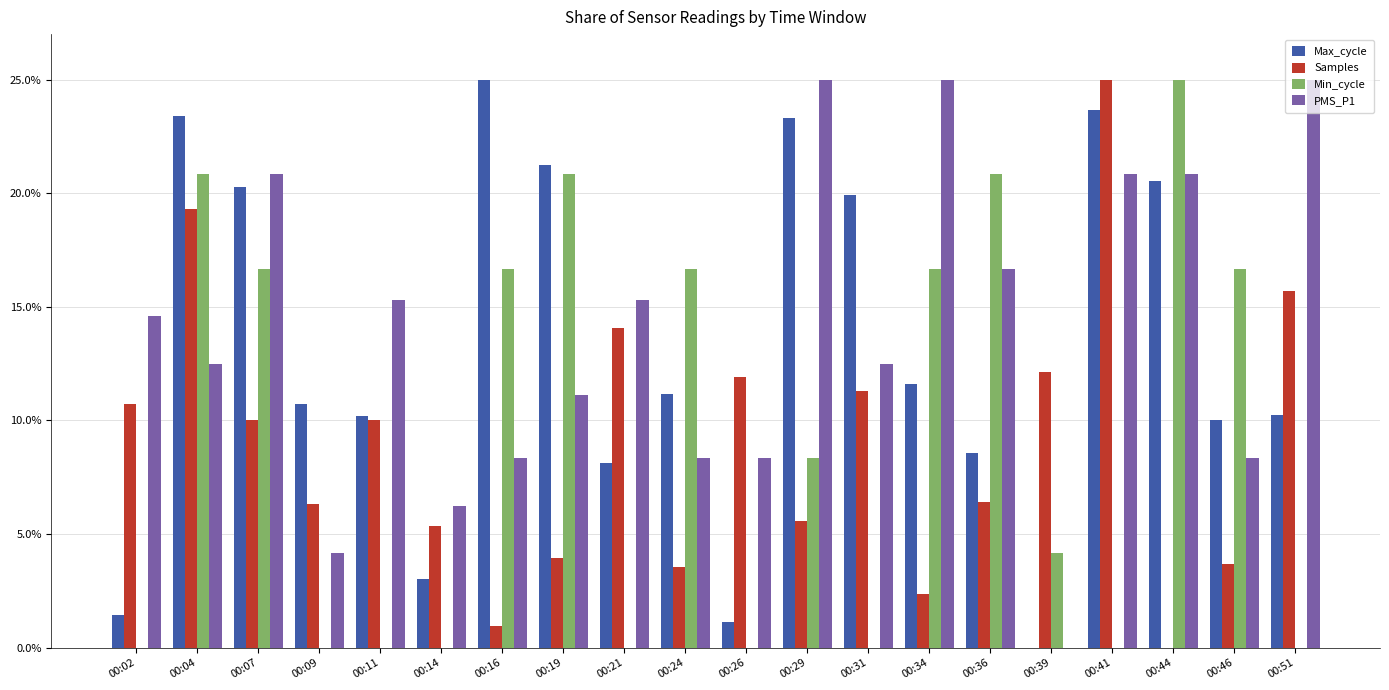

Which series changed the most between 00:07 and 00:36?

Max_cycle